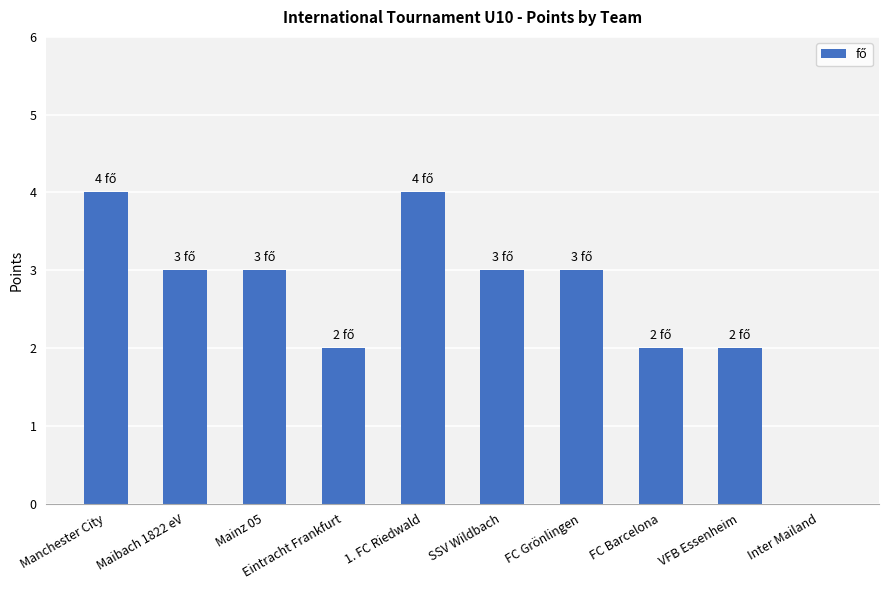

Approximately how many times larger is the value at 1. FC Riedwald compared to FC Grönlingen?

1.3